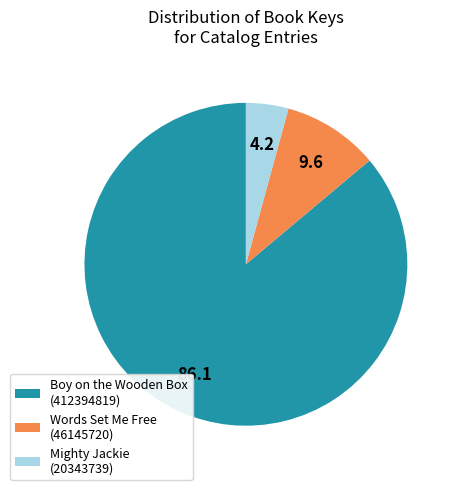

Count the number of slices in the pie.

3